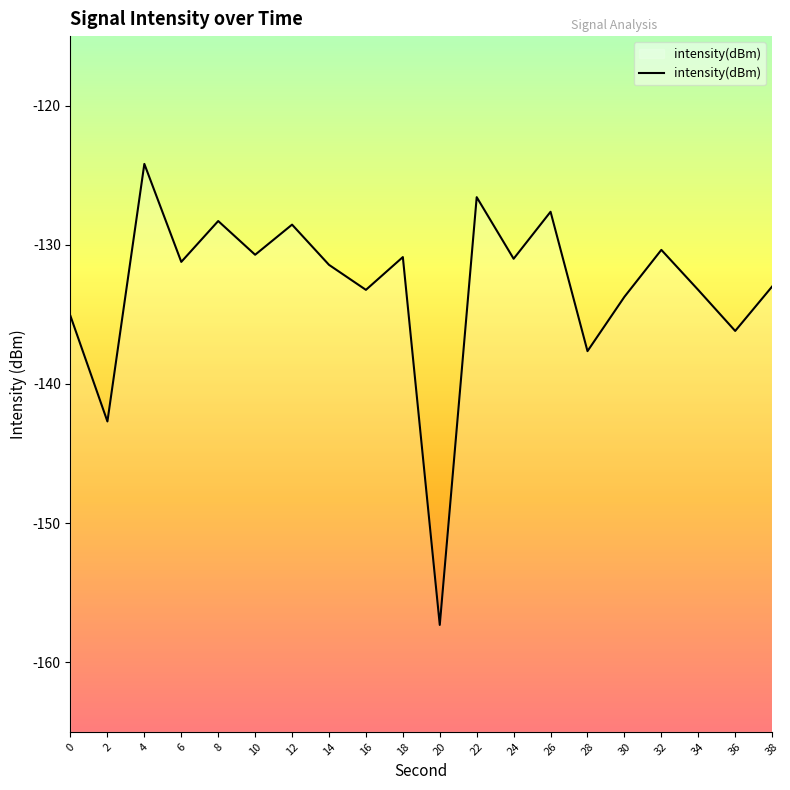

Rank the categories by value from highest to lowest.

4, 22, 26, 8, 12, 32, 10, 18, 24, 6, 14, 38, 16, 34, 30, 0, 36, 28, 2, 20